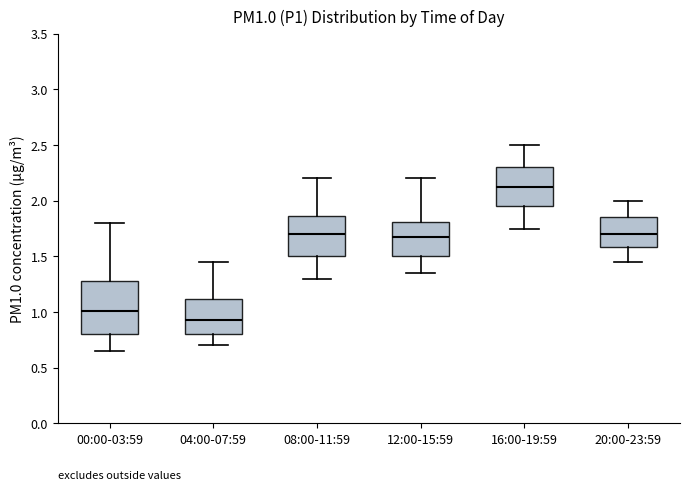

Which box is the tallest, from its lower edge to its upper edge?

00:00-03:59